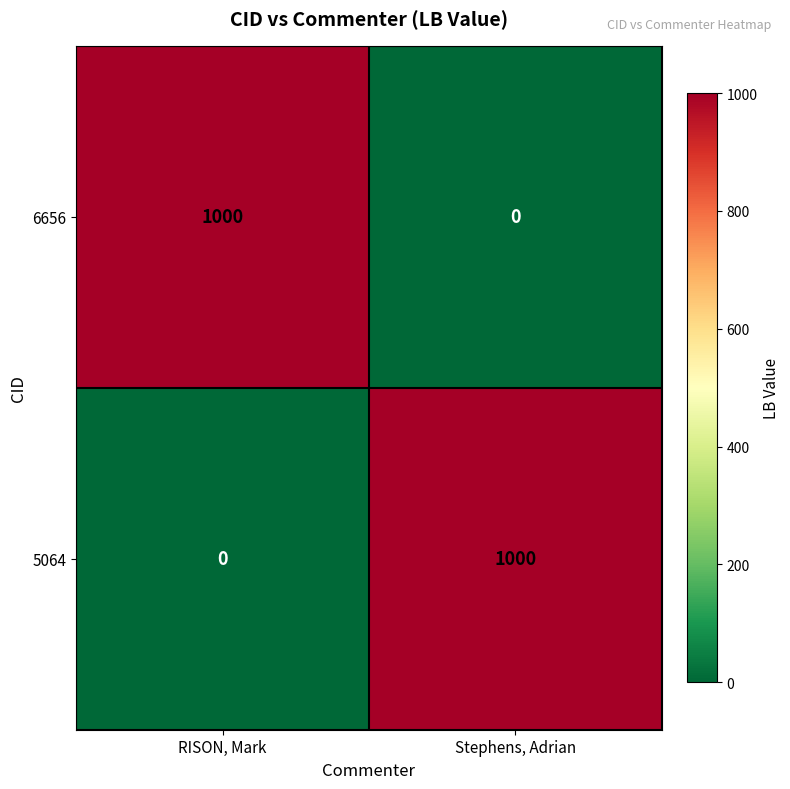

What is the highest value of the 5064 series?

1000